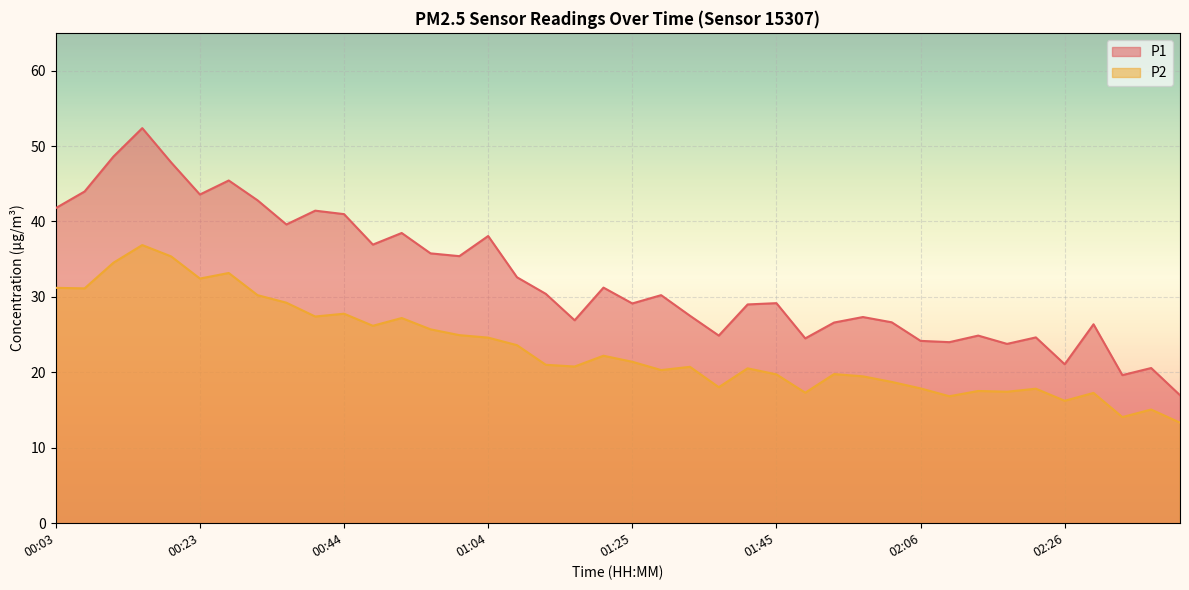

The P1 series shows 15.2 at 00:48. True or false?

False